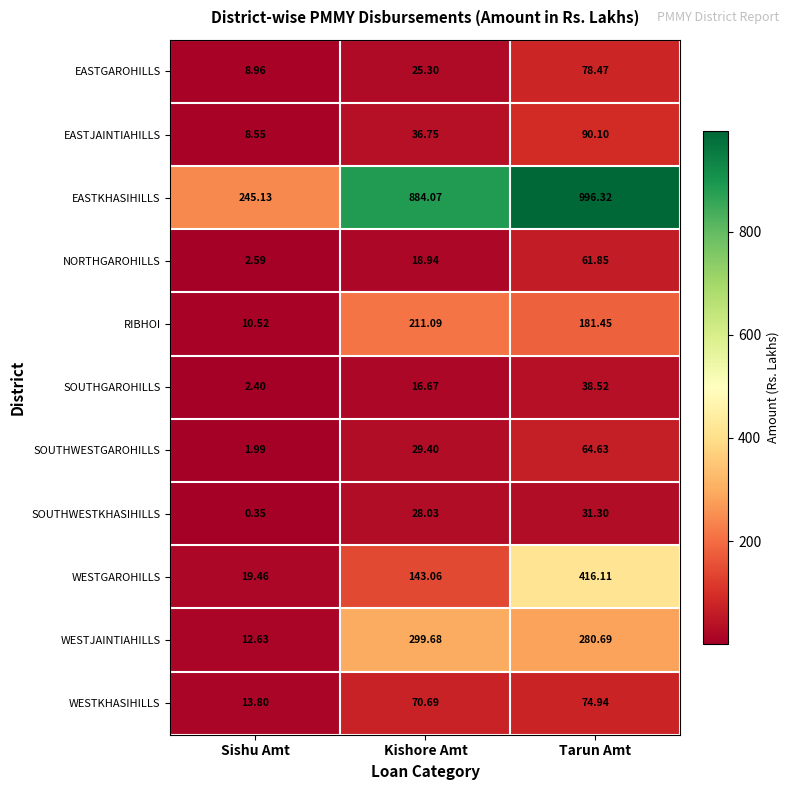

List the labels in order of NORTHGAROHILLS value, smallest first.

Sishu Amt, Kishore Amt, Tarun Amt